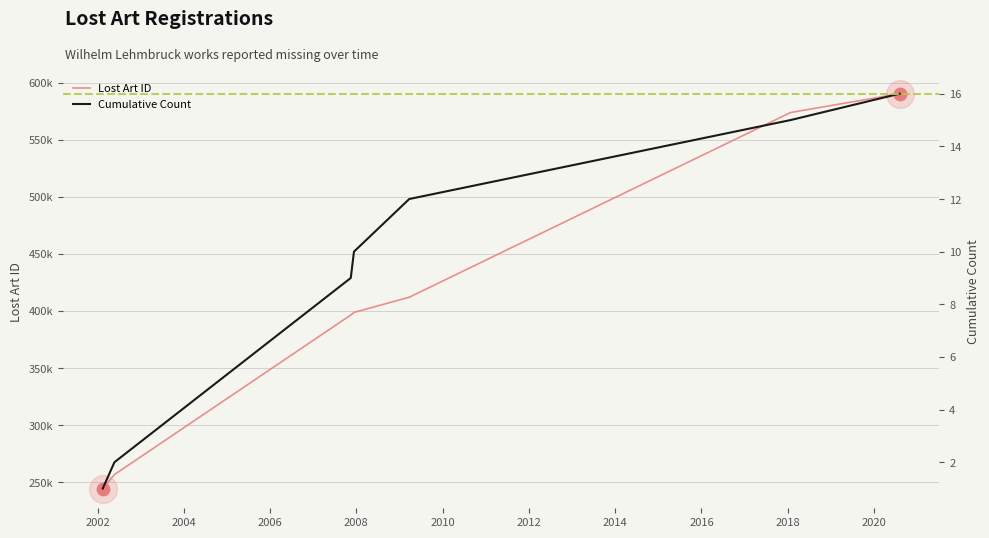

What is the change in value from 2007-12-12 to 2018-01-25?

+175287